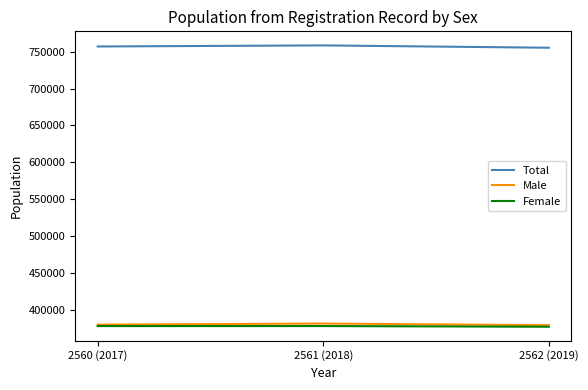

What is the maximum value shown in the chart?

758733